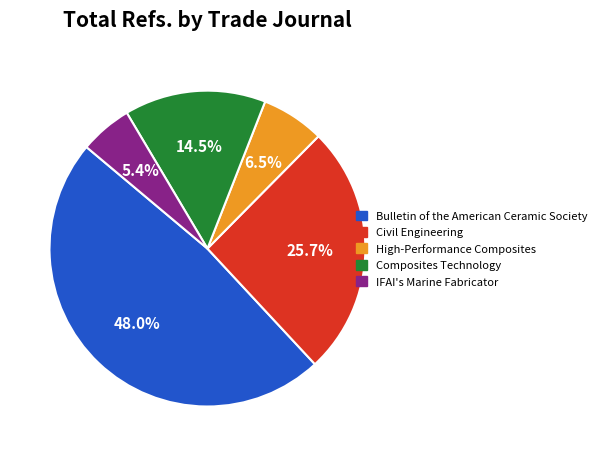

The High-Performance Composites slice represents 13% of the pie. True or false?

False